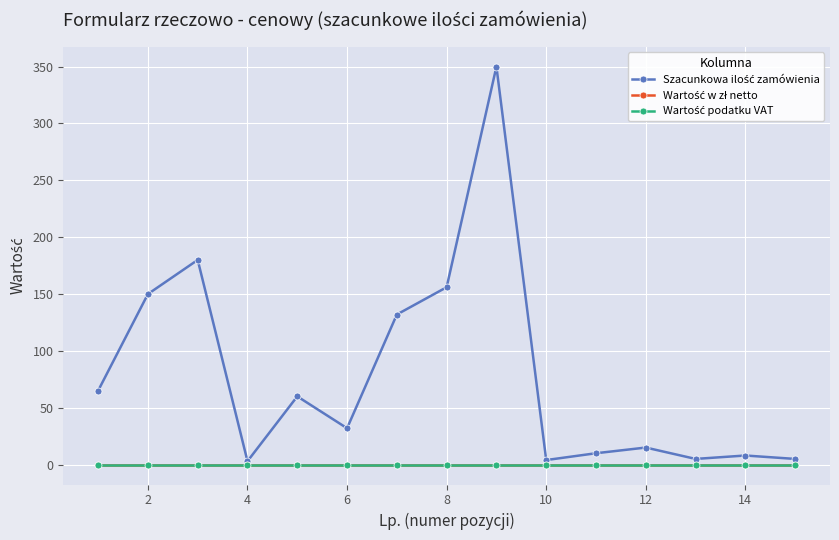

Is this an area chart (filled region under the line)?

No